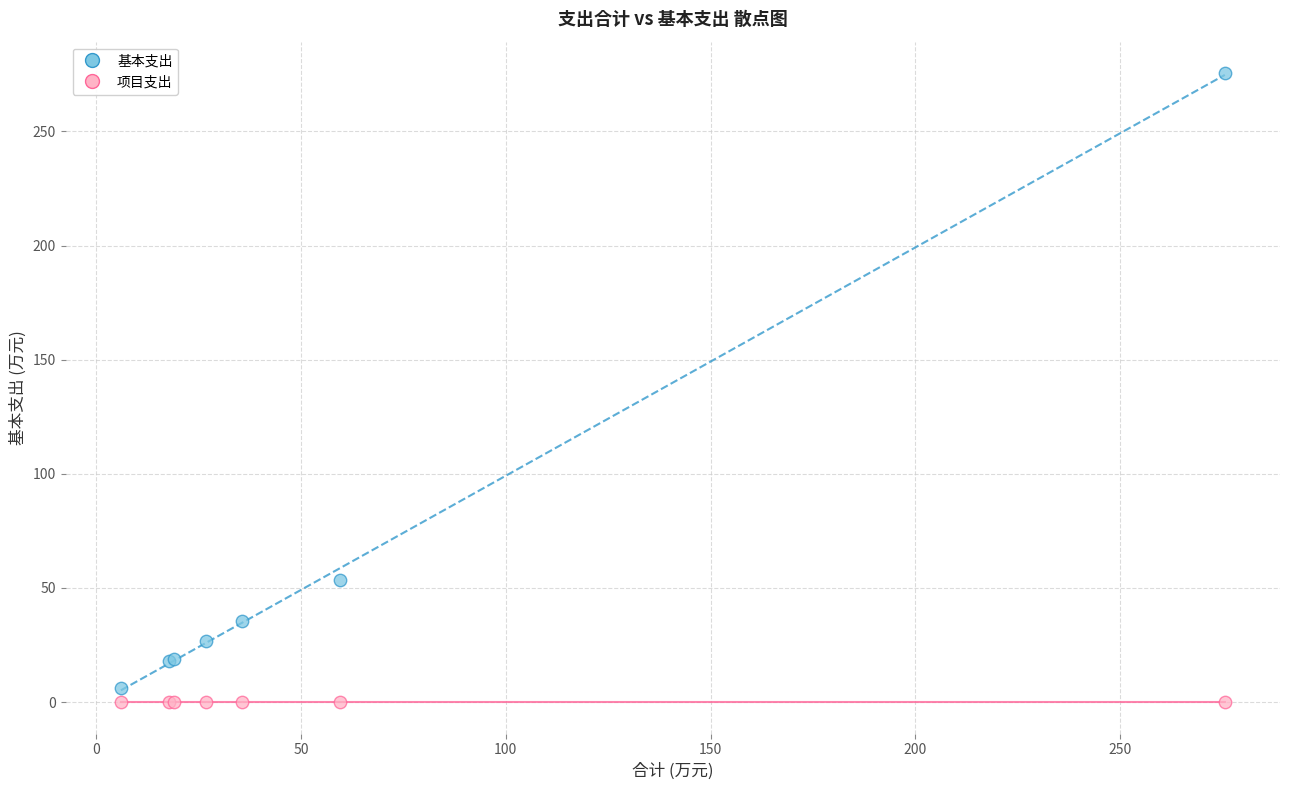

Which series reaches the maximum Y coordinate?

基本支出